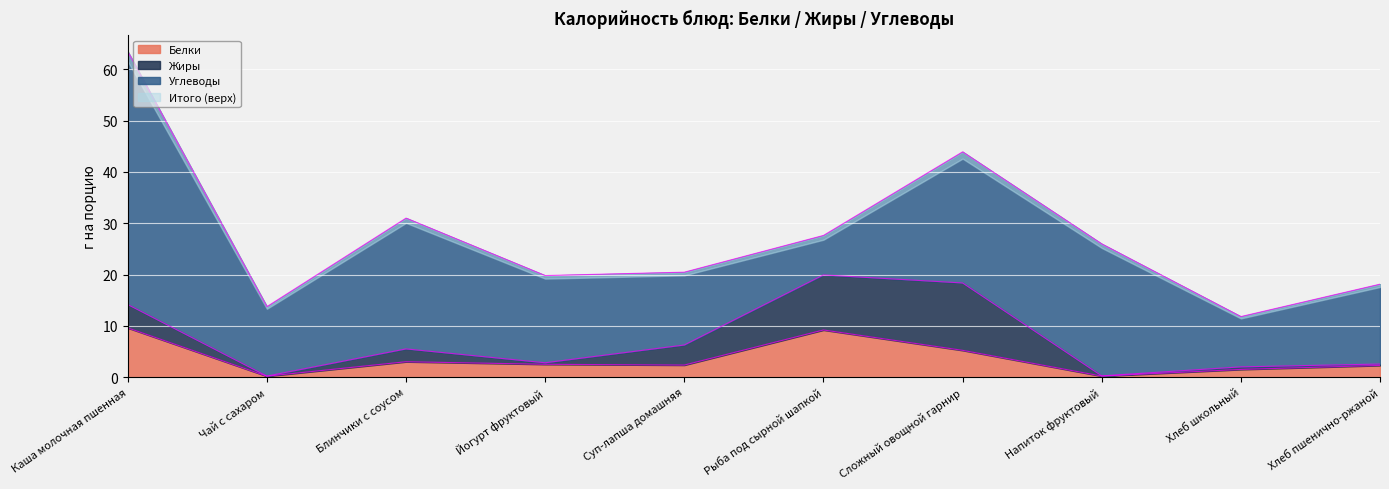

What is the difference between the maximum and minimum values in the Углеводы series?

41.6